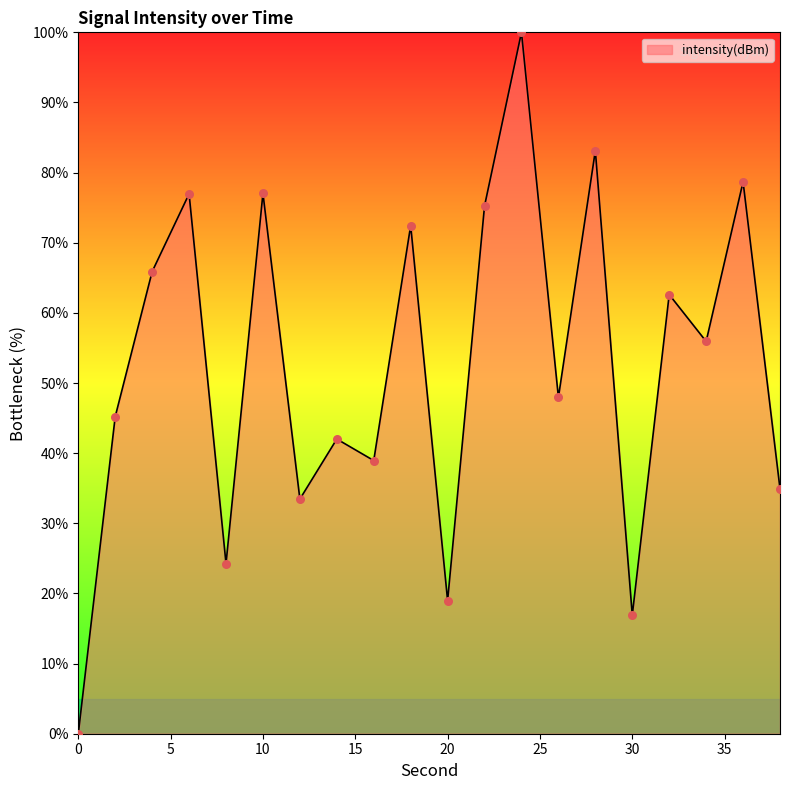

What is the maximum value shown in the chart?

100.0